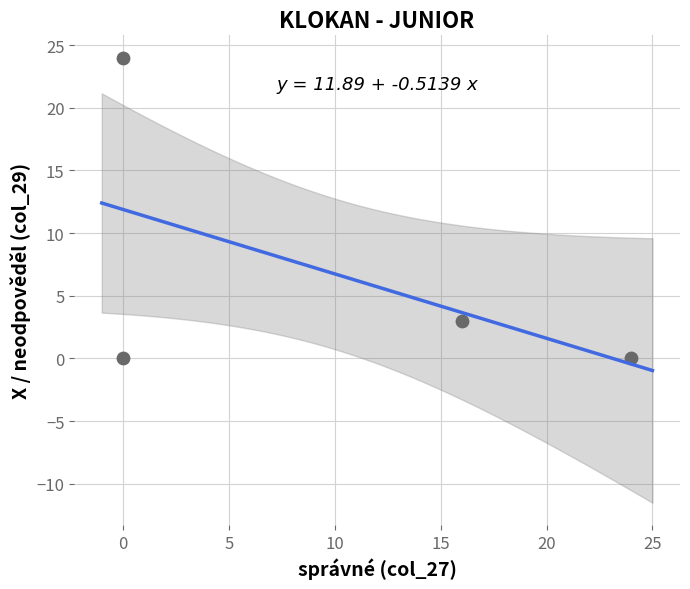

What is the range of X values (max minus min)?

24